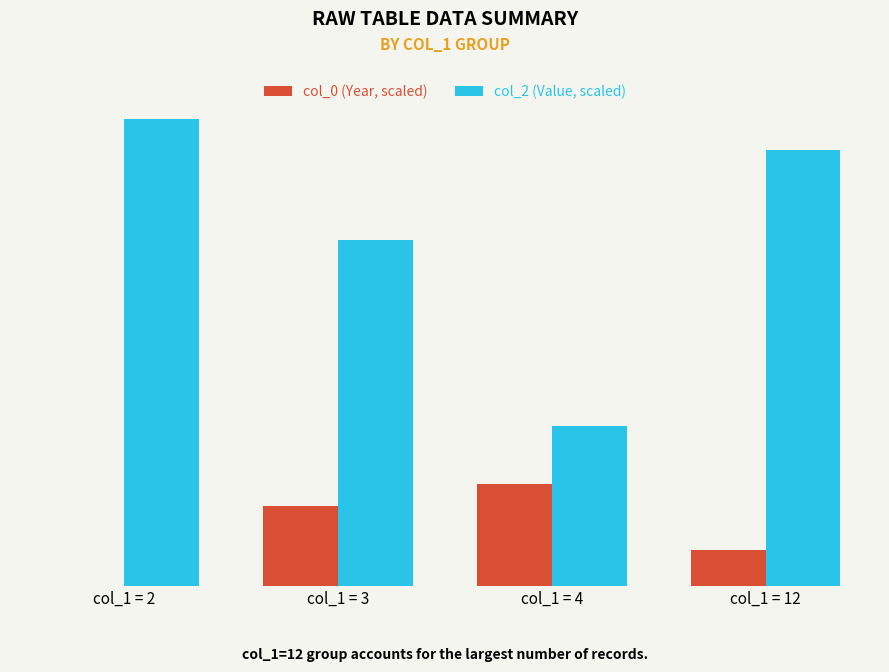

What is the total value across all series at col_1 = 3?

14.6